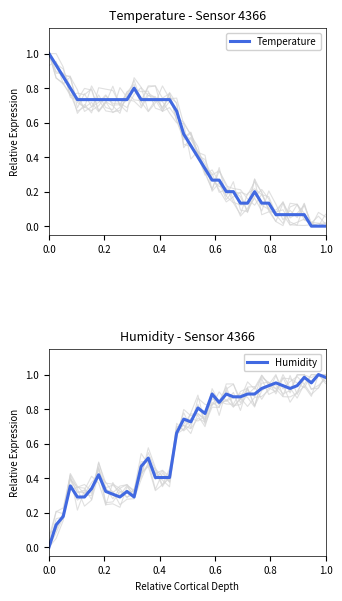

What is the difference between the second highest and minimum values in the Humidity series?

1.0